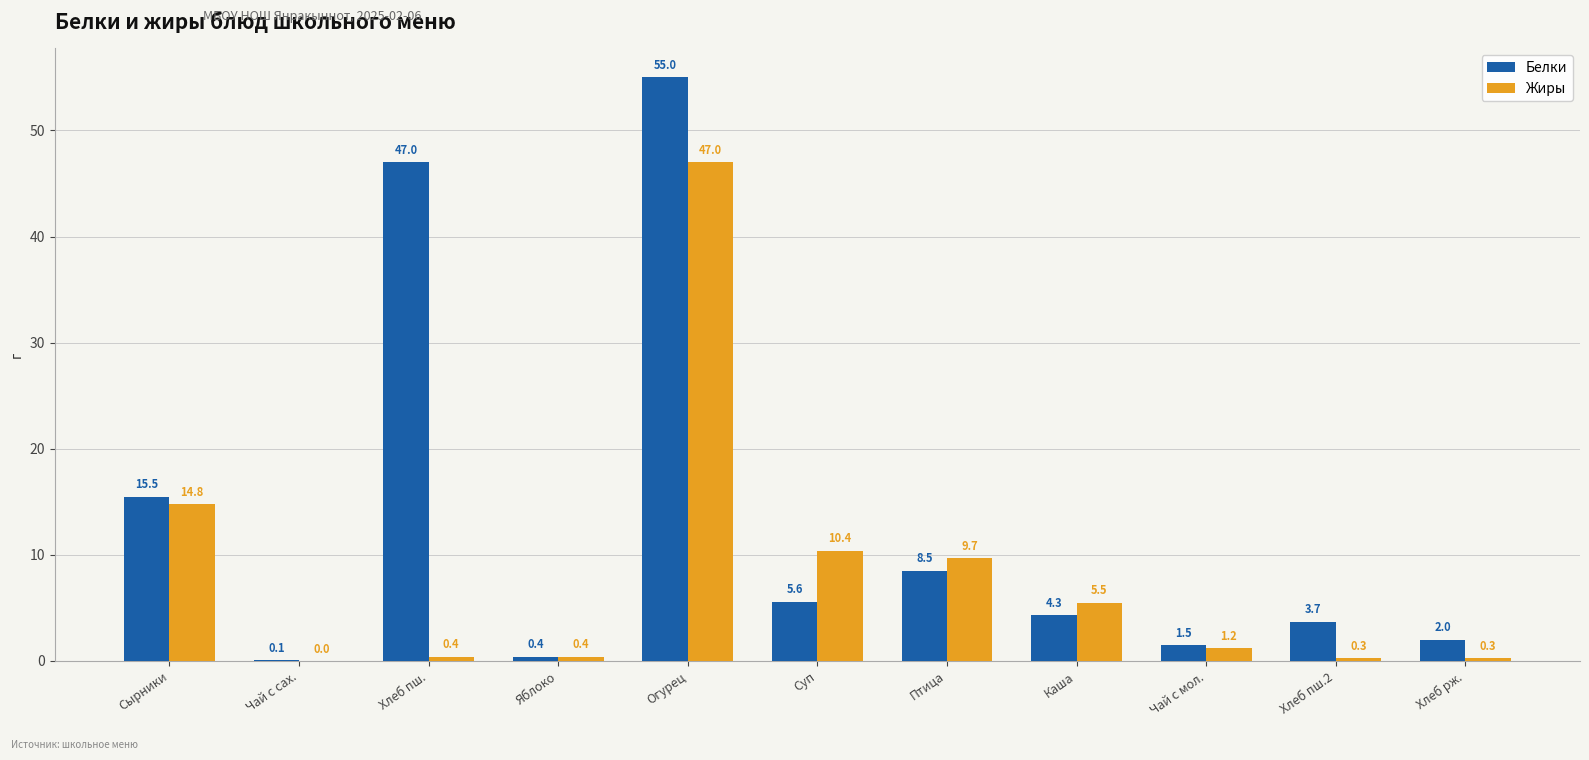

The Жиры series shows 14.2 at Суп. True or false?

False